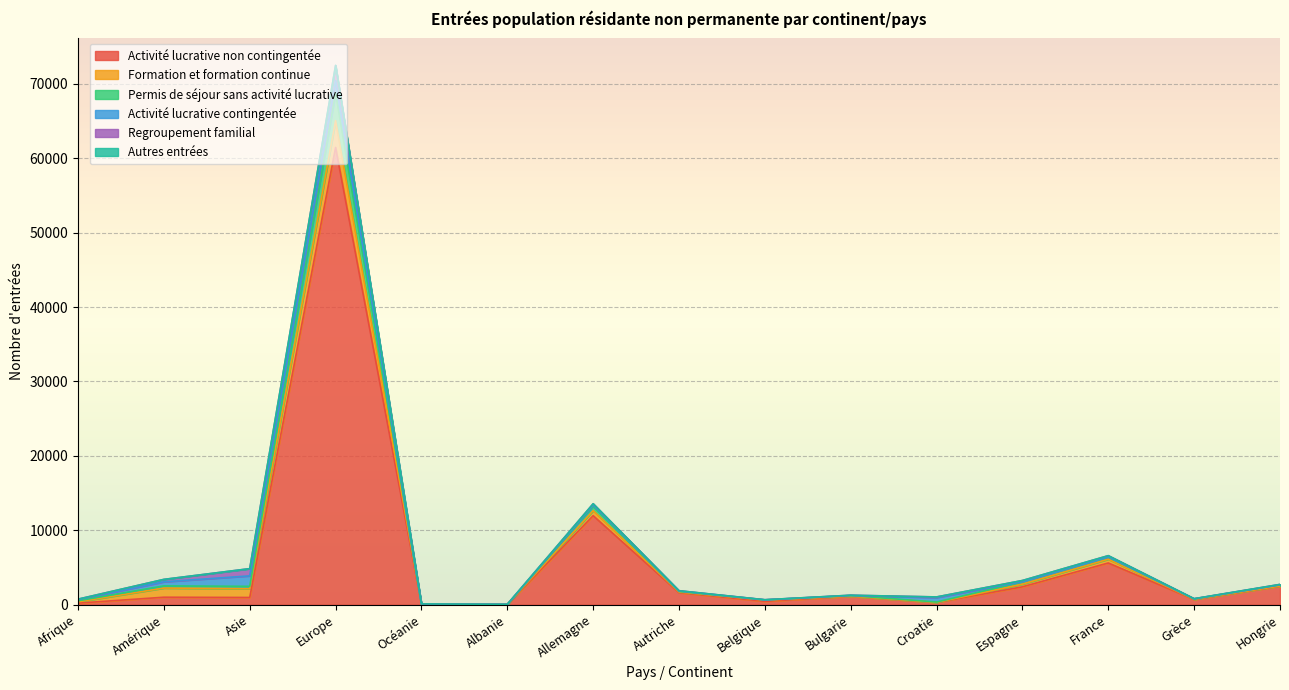

Where is Activité lucrative non contingentée nearest to the value 30730?

Allemagne